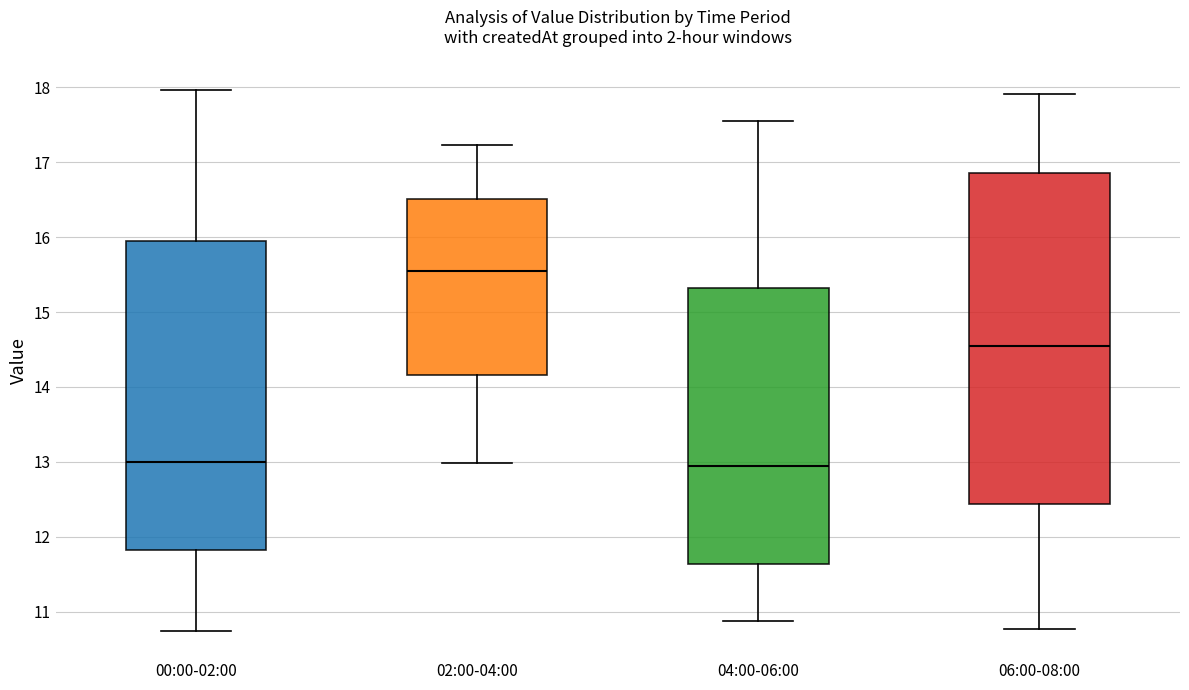

Where does the upper whisker of the box for 04:00-06:00 end on the y-axis? The values are not printed on the chart, so give them approximately, as read against the axis.

17.6